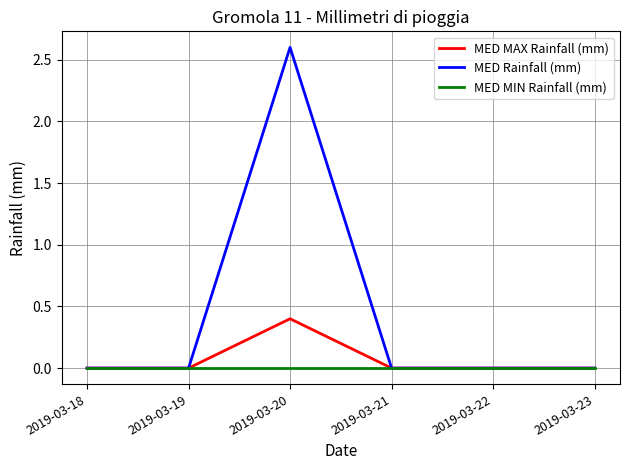

Does the chart have visible grid lines?

Yes